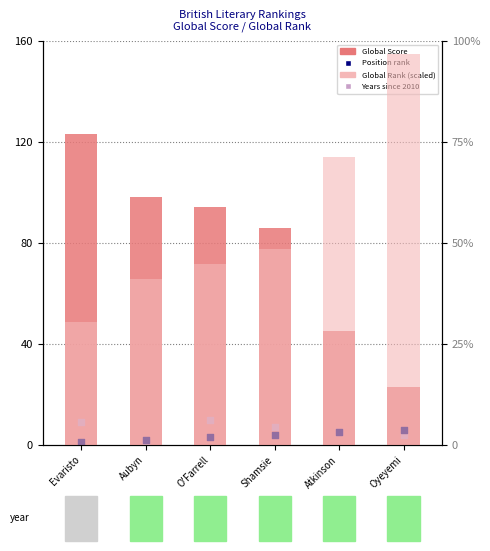

What are all the series names shown in the legend?

Global Score, Position rank, Years since 2010, Global Rank (scaled)